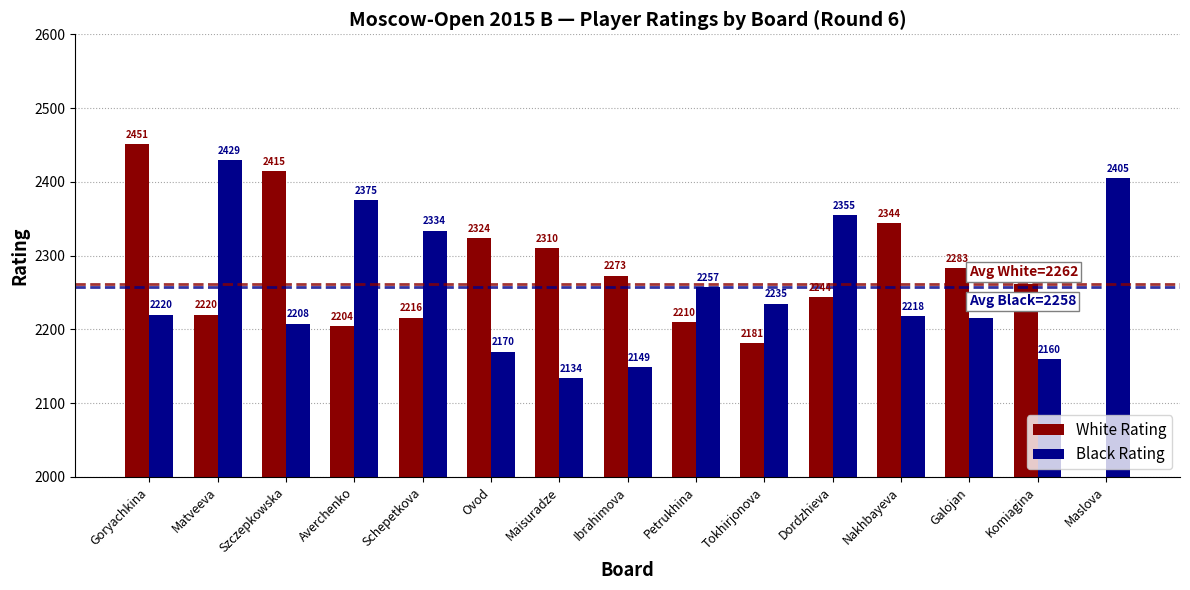

Reading left to right, list all the values displayed in this chart.

White Rating: Goryachkina=2451	Matveeva=2220	Szczepkowska=2415	Averchenko=2204	Schepetkova=2216	Ovod=2324	Maisuradze=2310	Ibrahimova=2273	Petrukhina=2210	Tokhirjonova=2181	Dordzhieva=2244	Nakhbayeva=2344	Galojan=2283	Komiagina=2262	Maslova=1996
Black Rating: Goryachkina=2220	Matveeva=2429	Szczepkowska=2208	Averchenko=2375	Schepetkova=2334	Ovod=2170	Maisuradze=2134	Ibrahimova=2149	Petrukhina=2257	Tokhirjonova=2235	Dordzhieva=2355	Nakhbayeva=2218	Galojan=2215	Komiagina=2160	Maslova=2405